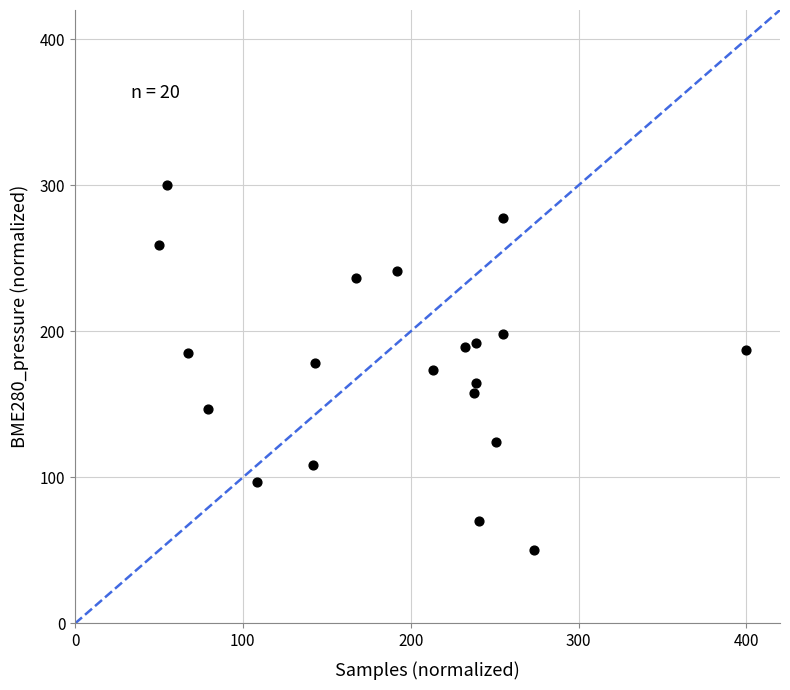

What is the range of Y values (max minus min)?

250.0